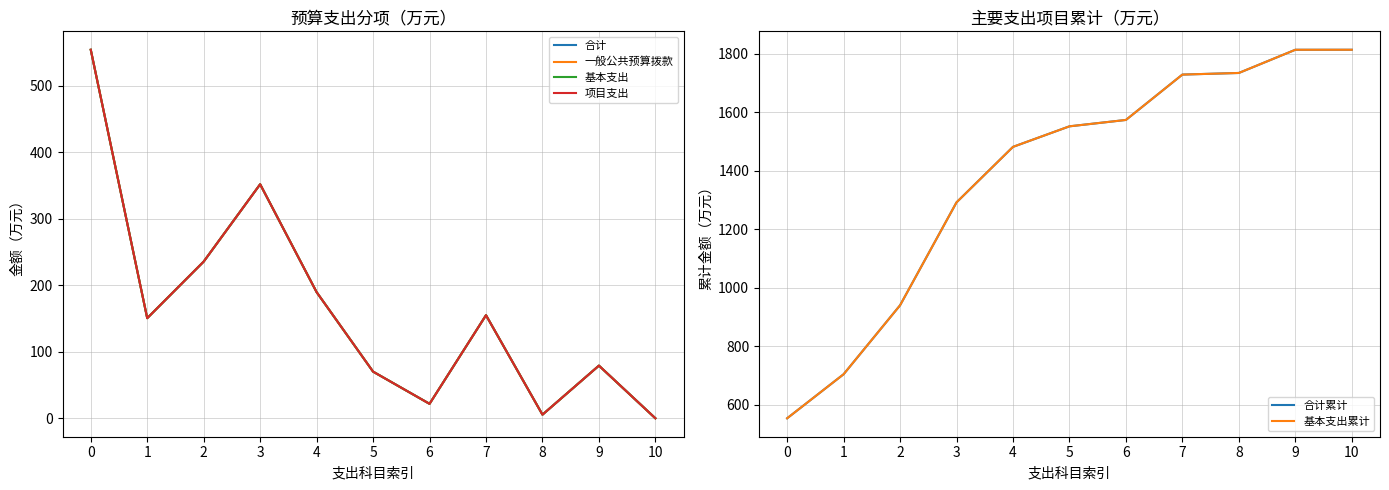

Reading left to right, what are all the values shown in this chart?

合计: 554.2	150.6	235.7	351.9	189.7	70.2	21.8	155.1	5.5	79.3	0.1
一般公共预算拨款: 554.2	150.6	235.7	351.9	189.7	70.2	21.8	155.1	5.5	79.3	0.1
基本支出: 554.2	150.6	235.7	351.9	189.7	70.2	21.8	155.1	5.5	79.3	0.1
项目支出: 554.2	150.6	235.7	351.9	189.7	70.2	21.8	155.1	5.5	79.3	0.1
合计累计: 554.2	704.8	940.4	1292.4	1482.1	1552.3	1574.1	1729.2	1734.8	1814.0	1814.1
基本支出累计: 554.2	704.8	940.4	1292.4	1482.1	1552.3	1574.1	1729.2	1734.8	1814.0	1814.1